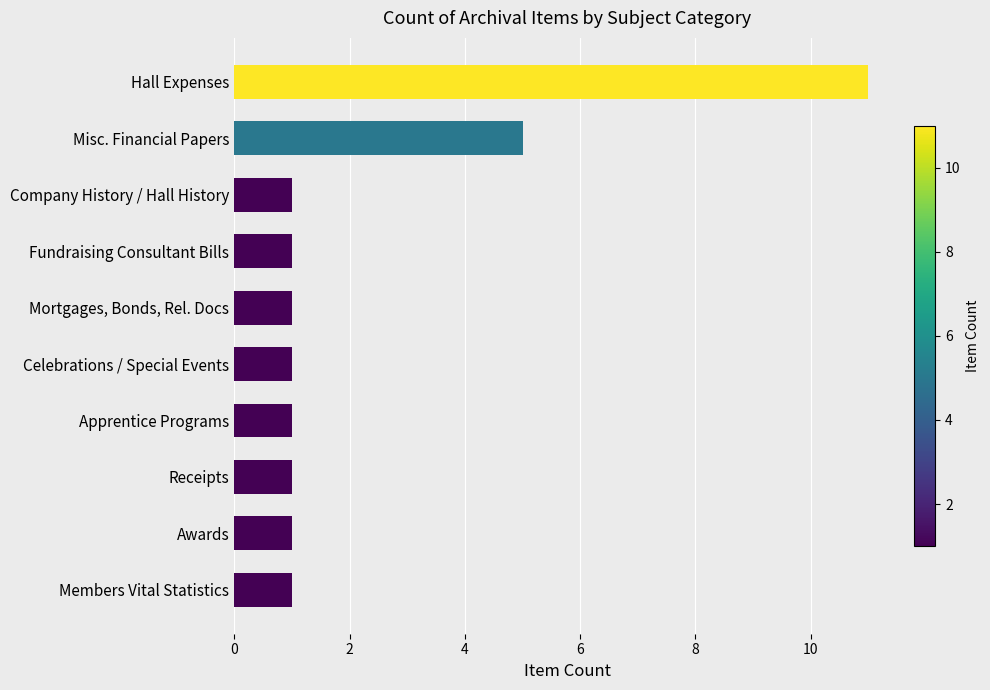

Is it true that the value at Company History / Hall History is 1?

True